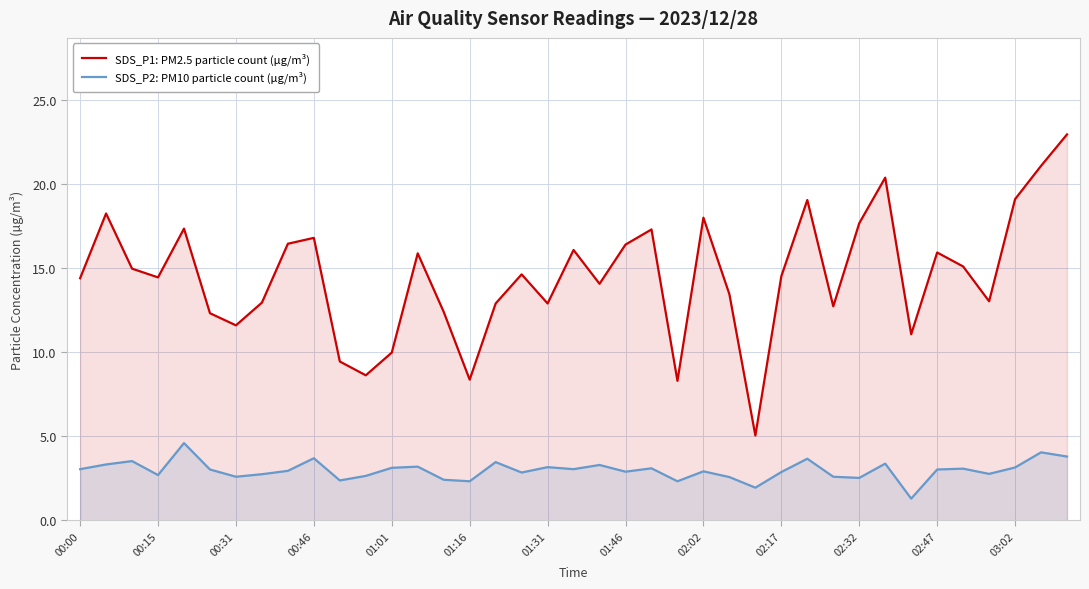

True or false: SDS_P1: PM2.5 particle count (µg/m³) and SDS_P2: PM10 particle count (µg/m³) intersect in this chart.

False